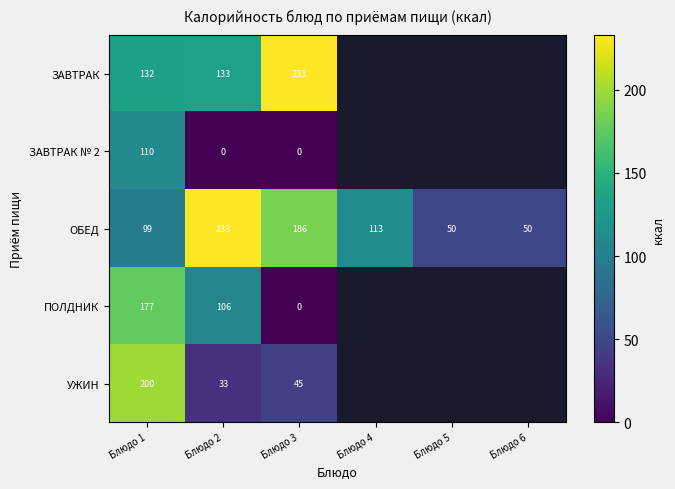

What is the sum of all ОБЕД values?

730.1